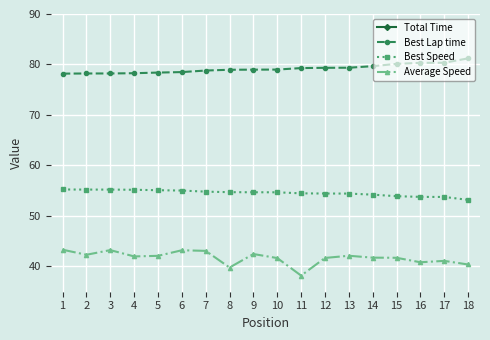

Between 9 and 6, which is larger?

9